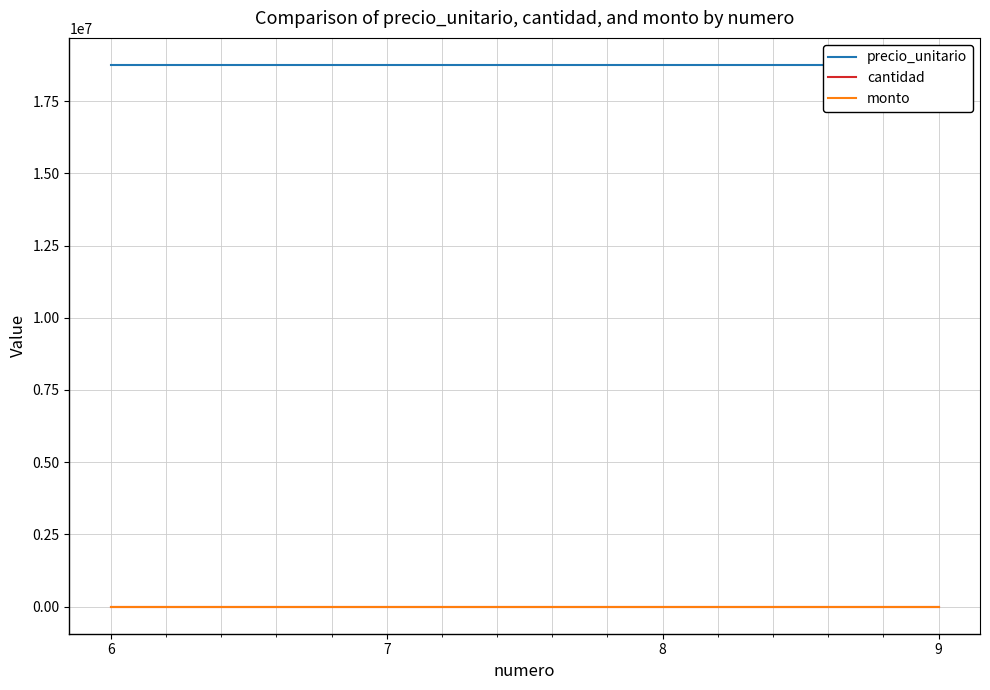

At which label is cantidad closest to 0?

6